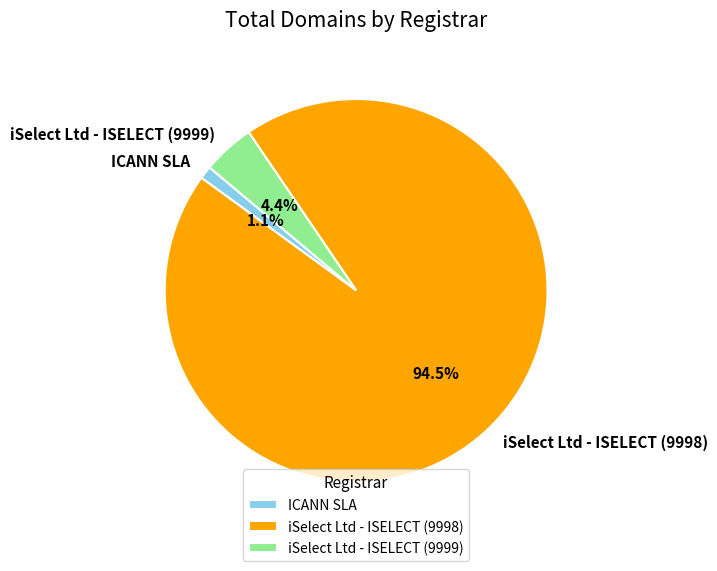

How many segments does this pie chart have?

3